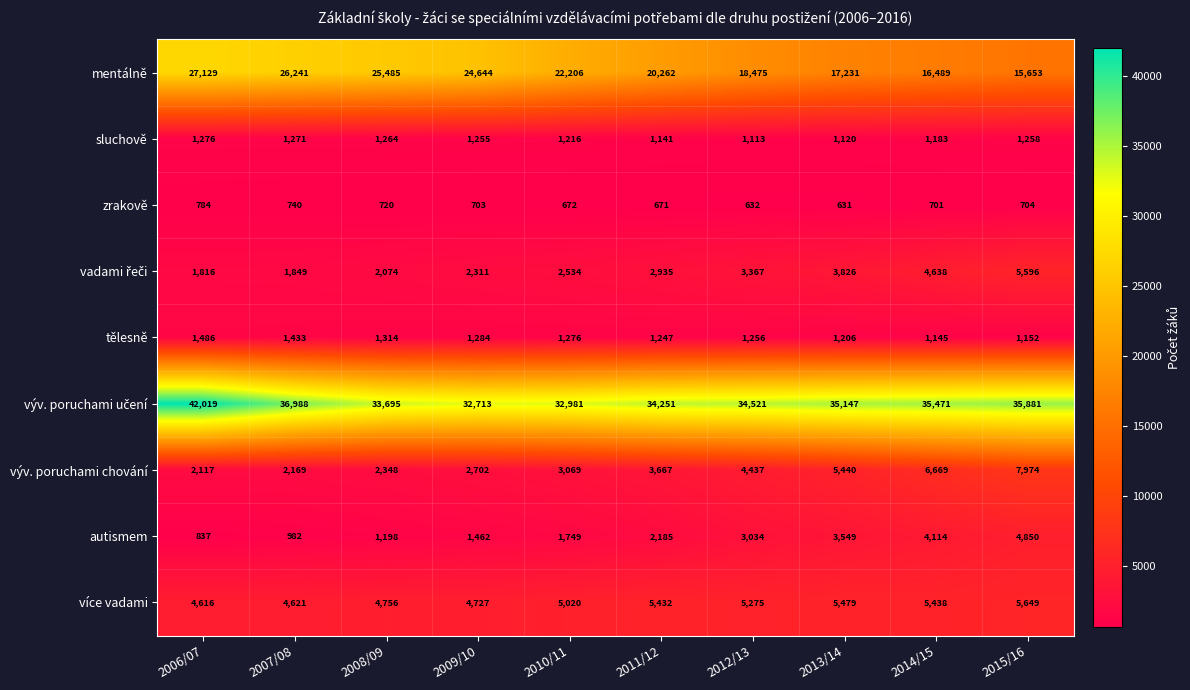

Is it true that zrakově equals 200 at 2010/11?

False